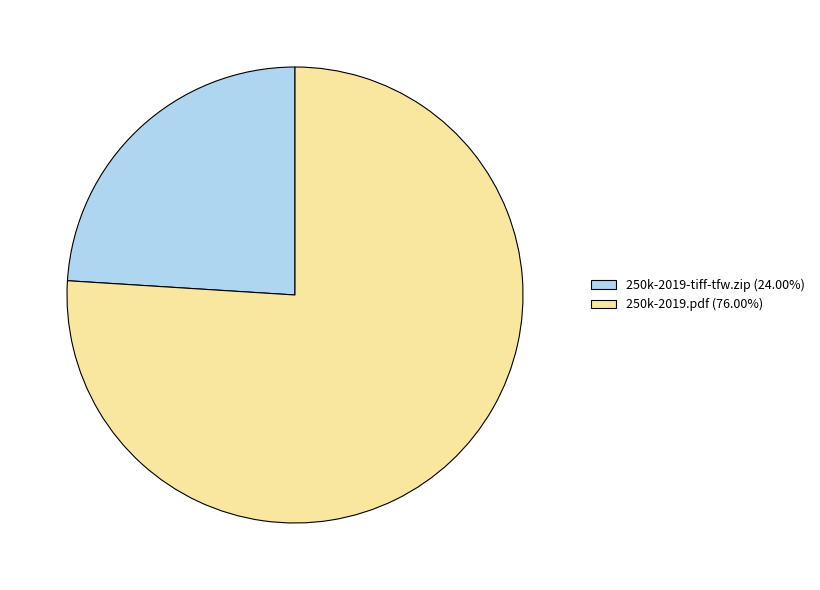

Count the number of slices in the pie.

2